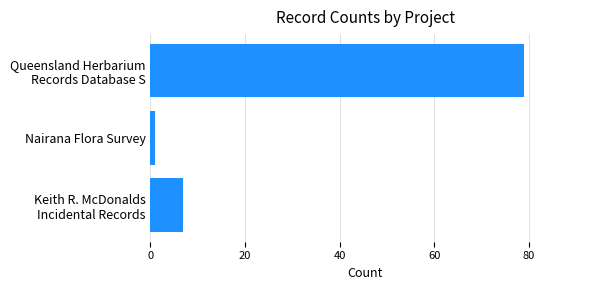

What is the smallest value displayed?

1